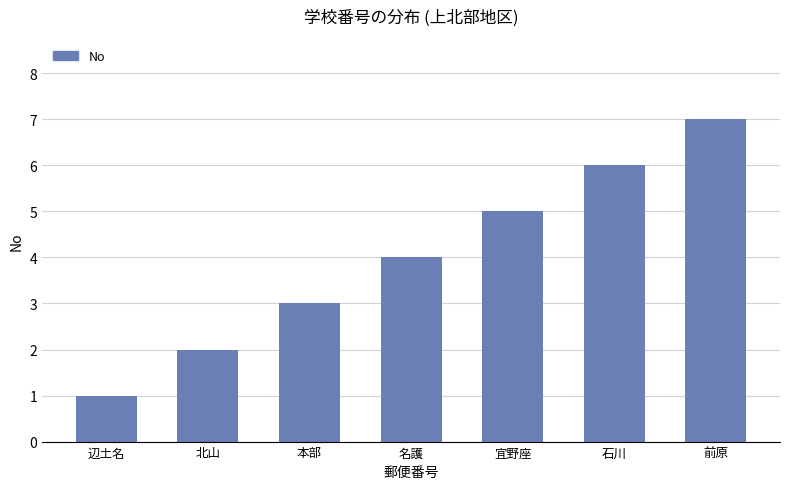

What is the label of the 2nd bar from the right?

石川